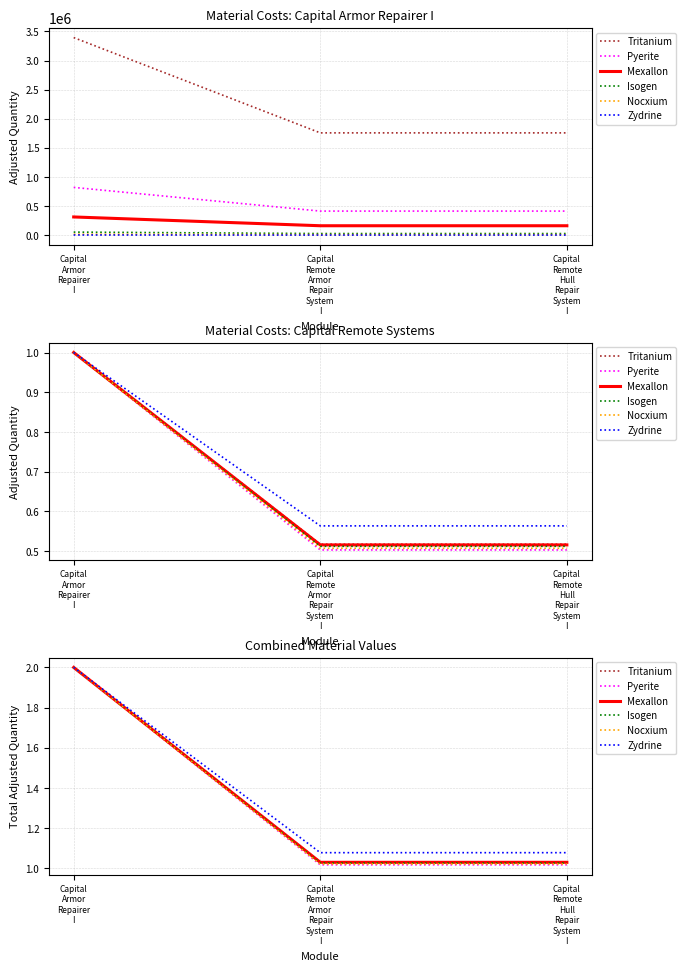

What is the sum of all Zydrine values?

4.2